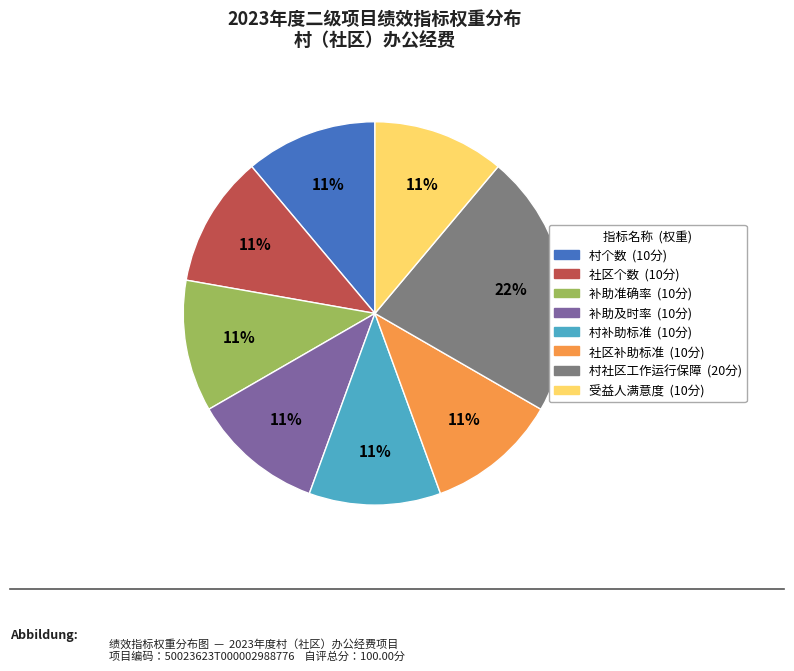

Is the sum of 社区补助标准 and 补助及时率 greater than half?

No